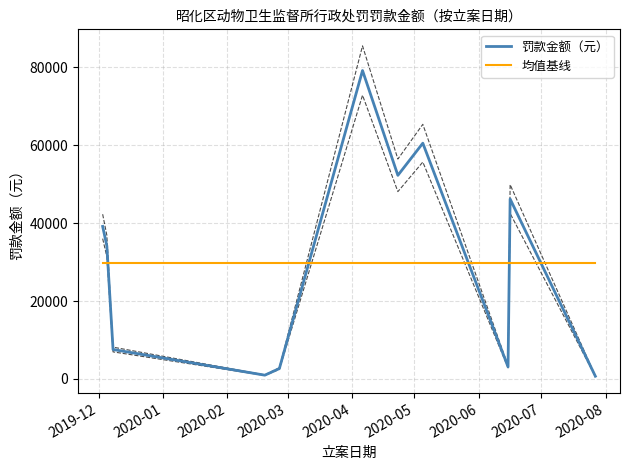

True or false: 罚款金额（元） and 均值基线 cross at least once.

True